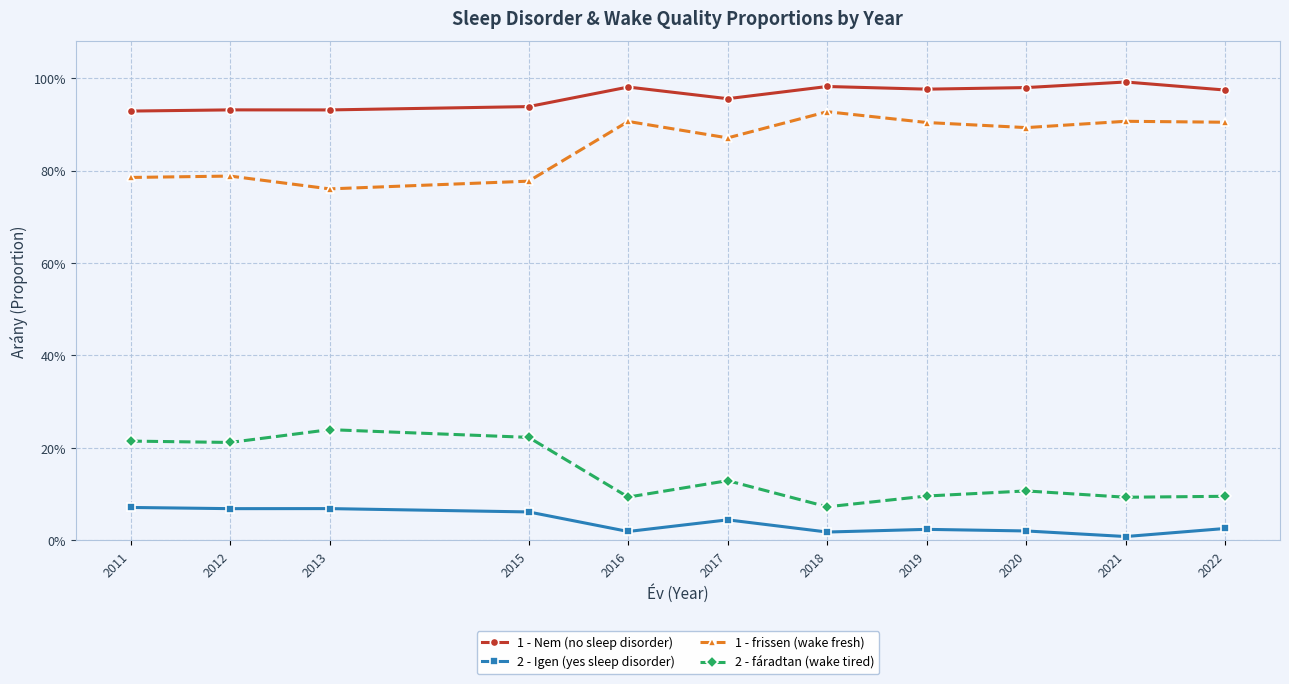

Which label corresponds to the smallest value in the chart?

2021